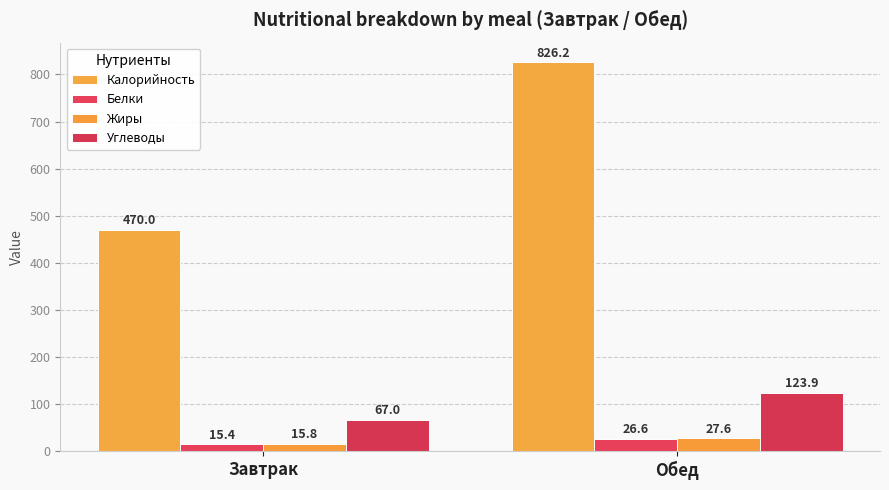

List the labels in order of Жиры value, smallest first.

Завтрак, Обед